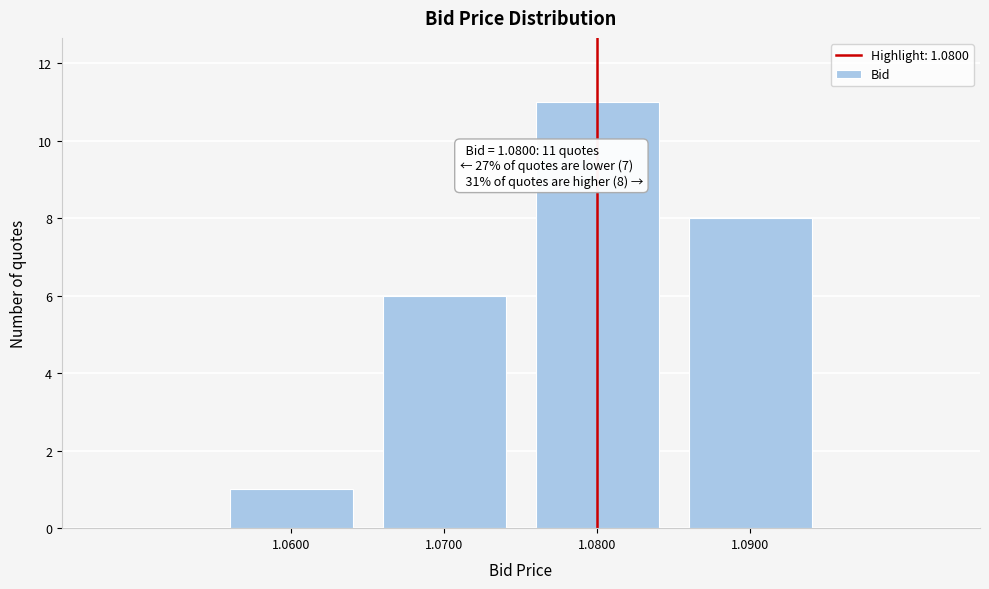

Reading left to right, transcribe all the data shown in this chart.

1	6	11	8